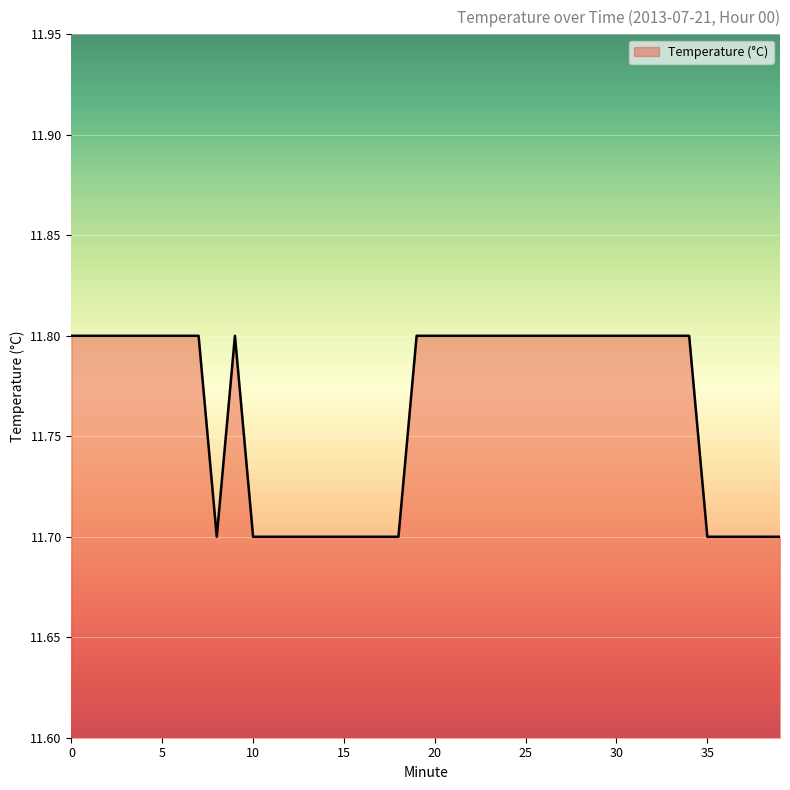

What is the maximum value shown in the chart?

11.8